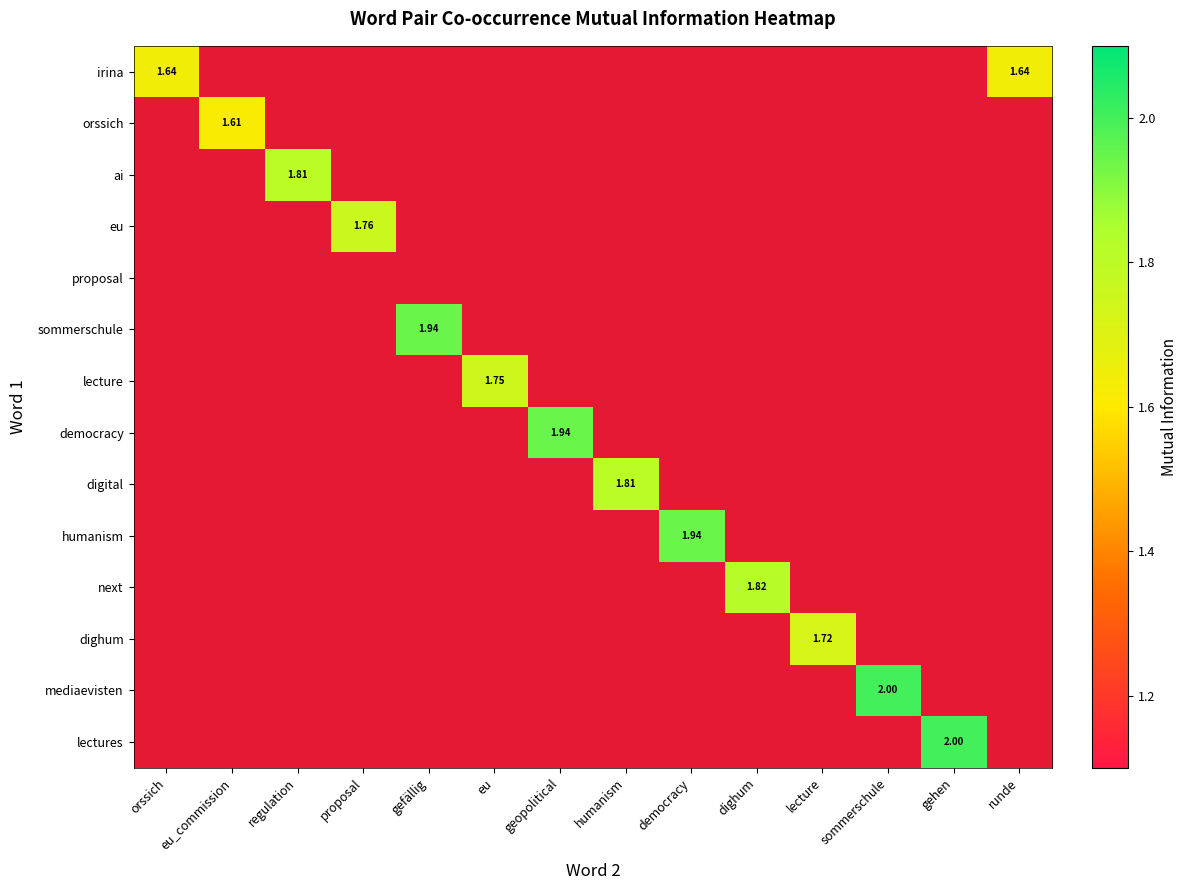

At which label does humanism reach its peak?

democracy